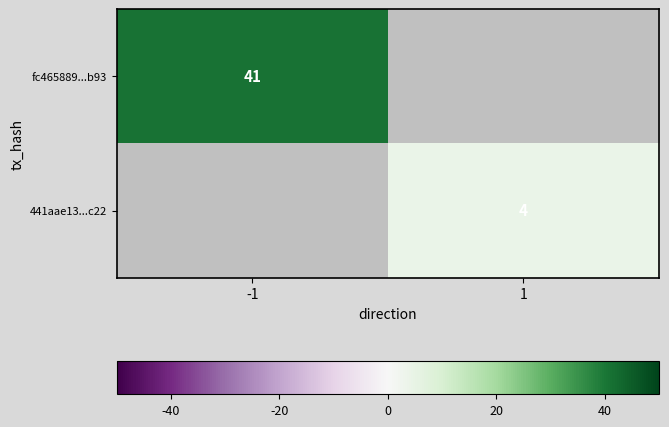

True or false: fc465889...b93 has a value of 73 at -1.

False